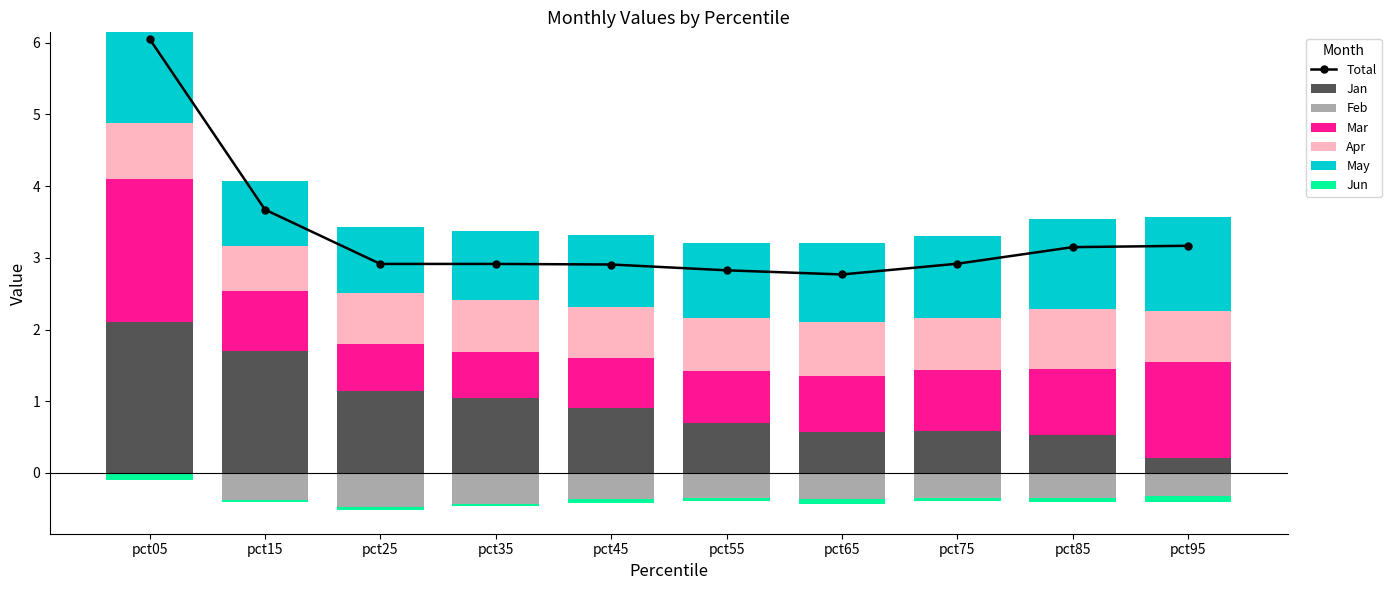

What is the total value across all series at pct45?

2.9